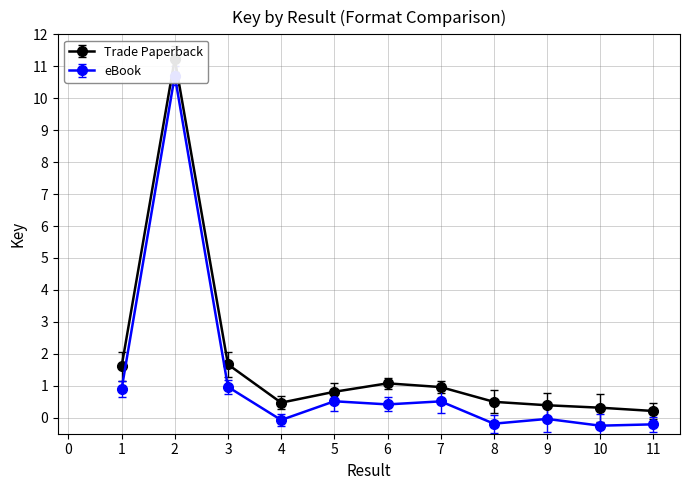

What is the greatest value displayed?

11.2